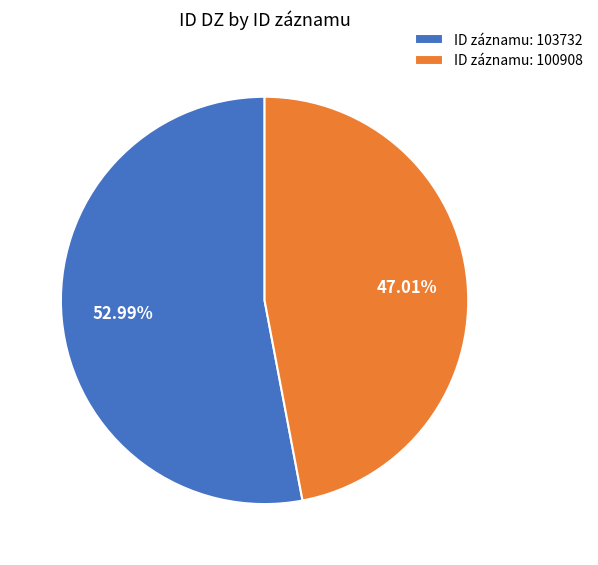

Between ID záznamu: 100908 and ID záznamu: 103732, which is larger?

ID záznamu: 103732